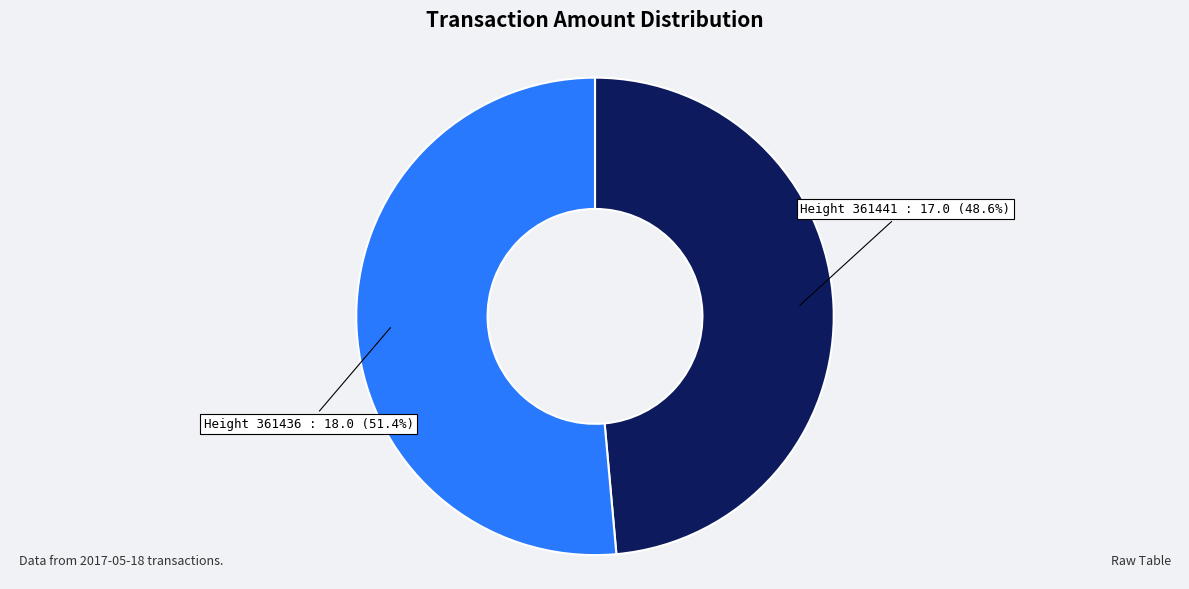

To the nearest percent, what is the average slice percentage?

50%